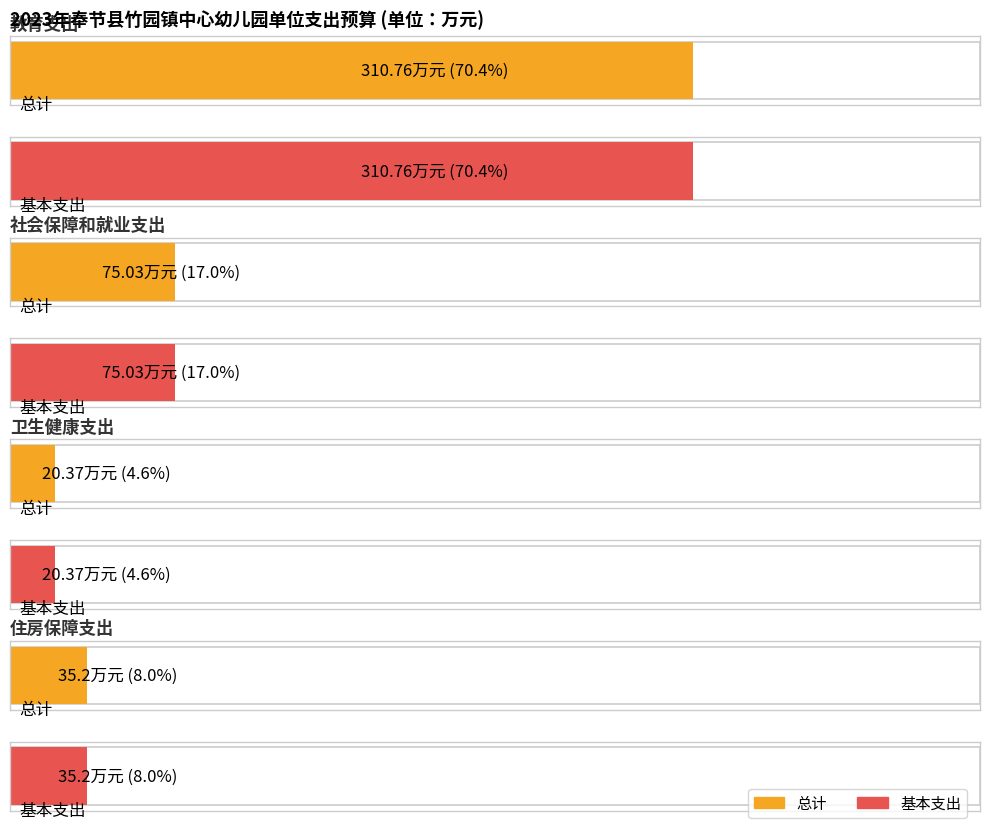

What is the sum of all 总计 values?

441.4